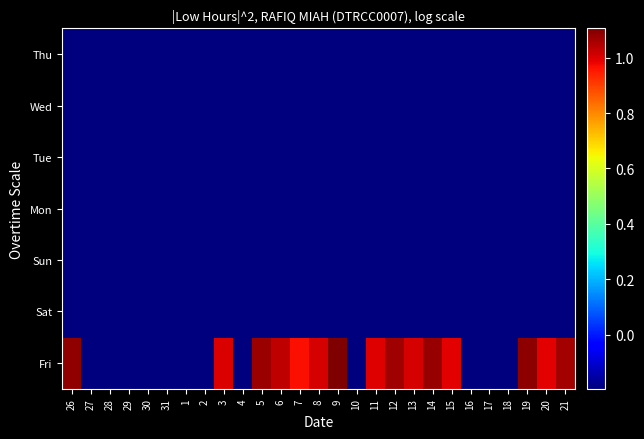

Reading left to right, transcribe all the data shown in this chart.

Fri: 26=1.1	27=-0.2	28=-0.2	29=-0.2	30=-0.2	31=-0.2	1=-0.2	2=-0.2	3=1.0	4=-0.2	5=1.1	6=1.0	7=1.0	8=1.0	9=1.1	10=-0.2	11=1.0	12=1.1	13=1.0	14=1.1	15=1.0	16=-0.2	17=-0.2	18=-0.2	19=1.1	20=1.0	21=1.1
Sat: 26=-0.2	27=-0.2	28=-0.2	29=-0.2	30=-0.2	31=-0.2	1=-0.2	2=-0.2	3=-0.2	4=-0.2	5=-0.2	6=-0.2	7=-0.2	8=-0.2	9=-0.2	10=-0.2	11=-0.2	12=-0.2	13=-0.2	14=-0.2	15=-0.2	16=-0.2	17=-0.2	18=-0.2	19=-0.2	20=-0.2	21=-0.2
Sun: 26=-0.2	27=-0.2	28=-0.2	29=-0.2	30=-0.2	31=-0.2	1=-0.2	2=-0.2	3=-0.2	4=-0.2	5=-0.2	6=-0.2	7=-0.2	8=-0.2	9=-0.2	10=-0.2	11=-0.2	12=-0.2	13=-0.2	14=-0.2	15=-0.2	16=-0.2	17=-0.2	18=-0.2	19=-0.2	20=-0.2	21=-0.2
Mon: 26=-0.2	27=-0.2	28=-0.2	29=-0.2	30=-0.2	31=-0.2	1=-0.2	2=-0.2	3=-0.2	4=-0.2	5=-0.2	6=-0.2	7=-0.2	8=-0.2	9=-0.2	10=-0.2	11=-0.2	12=-0.2	13=-0.2	14=-0.2	15=-0.2	16=-0.2	17=-0.2	18=-0.2	19=-0.2	20=-0.2	21=-0.2
Tue: 26=-0.2	27=-0.2	28=-0.2	29=-0.2	30=-0.2	31=-0.2	1=-0.2	2=-0.2	3=-0.2	4=-0.2	5=-0.2	6=-0.2	7=-0.2	8=-0.2	9=-0.2	10=-0.2	11=-0.2	12=-0.2	13=-0.2	14=-0.2	15=-0.2	16=-0.2	17=-0.2	18=-0.2	19=-0.2	20=-0.2	21=-0.2
Wed: 26=-0.2	27=-0.2	28=-0.2	29=-0.2	30=-0.2	31=-0.2	1=-0.2	2=-0.2	3=-0.2	4=-0.2	5=-0.2	6=-0.2	7=-0.2	8=-0.2	9=-0.2	10=-0.2	11=-0.2	12=-0.2	13=-0.2	14=-0.2	15=-0.2	16=-0.2	17=-0.2	18=-0.2	19=-0.2	20=-0.2	21=-0.2
Thu: 26=-0.2	27=-0.2	28=-0.2	29=-0.2	30=-0.2	31=-0.2	1=-0.2	2=-0.2	3=-0.2	4=-0.2	5=-0.2	6=-0.2	7=-0.2	8=-0.2	9=-0.2	10=-0.2	11=-0.2	12=-0.2	13=-0.2	14=-0.2	15=-0.2	16=-0.2	17=-0.2	18=-0.2	19=-0.2	20=-0.2	21=-0.2